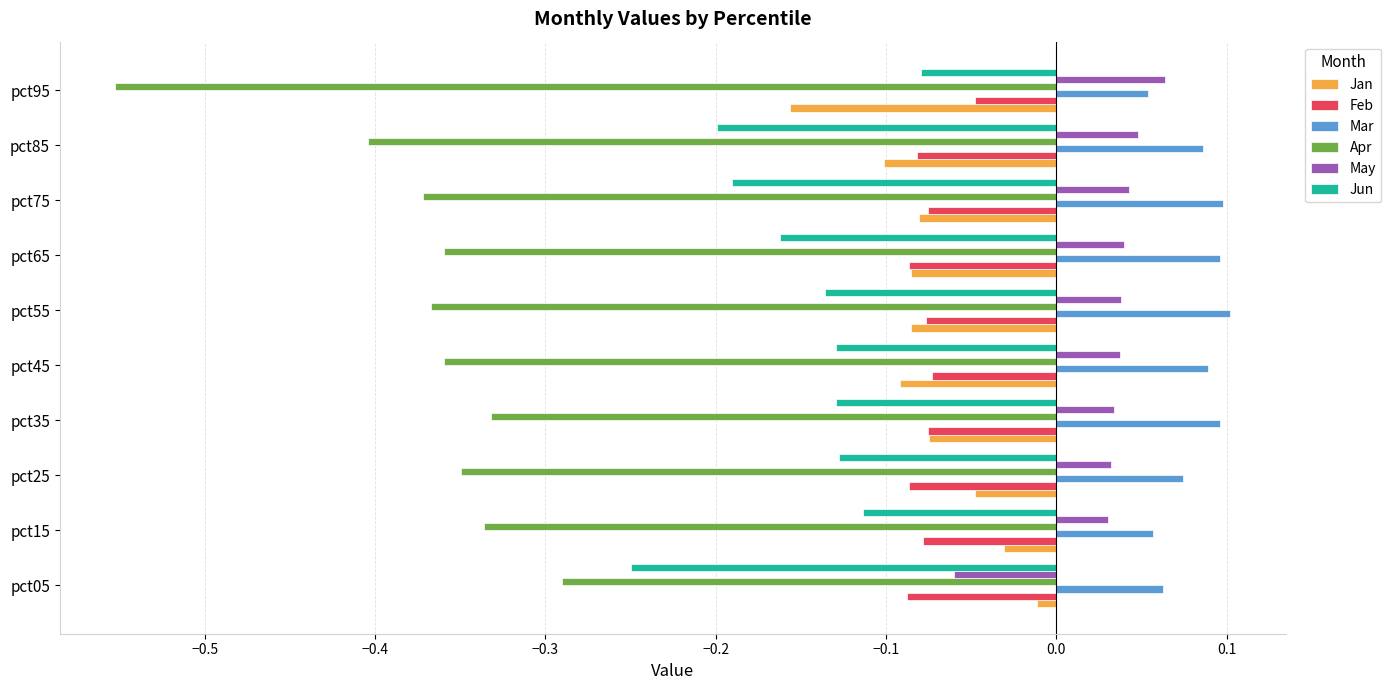

What is the difference between the highest and lowest values at pct85?

0.5